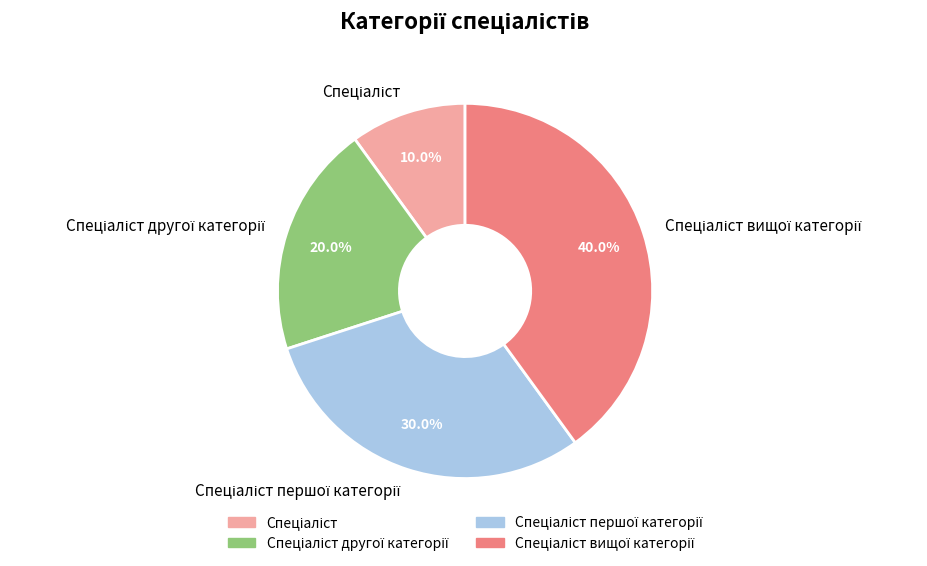

Is there any slice that represents more than half of the pie?

No